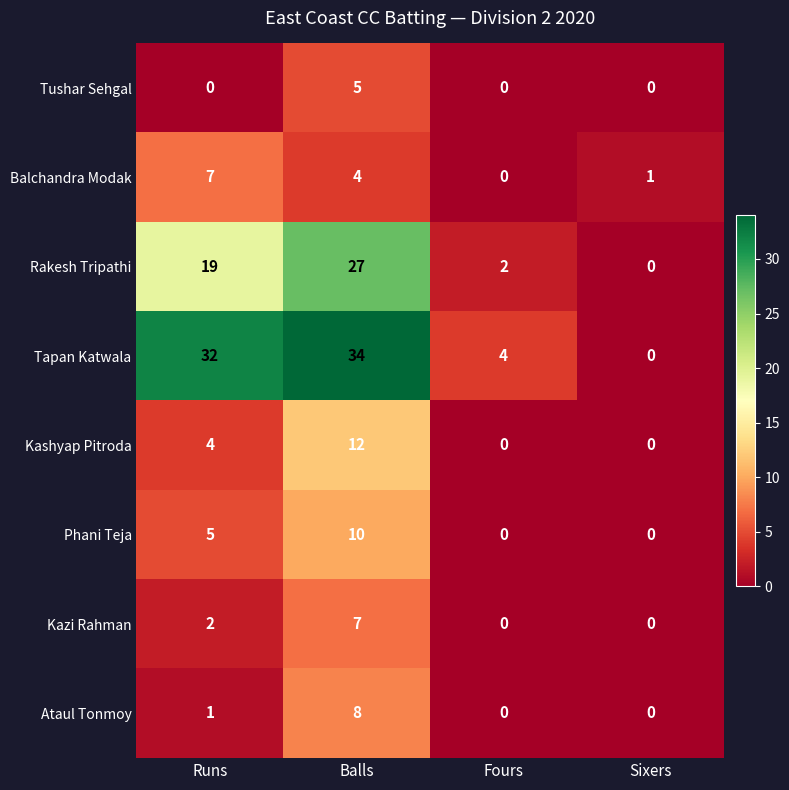

Which series has the largest range (max minus min)?

Tapan Katwala